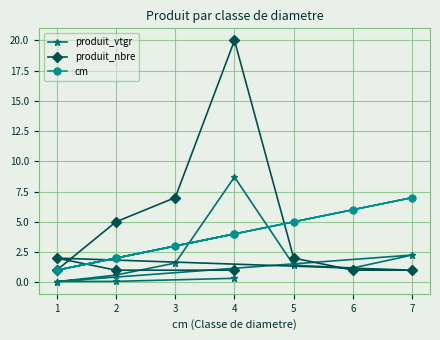

Between 3 and 4, which series saw the biggest shift?

produit_nbre